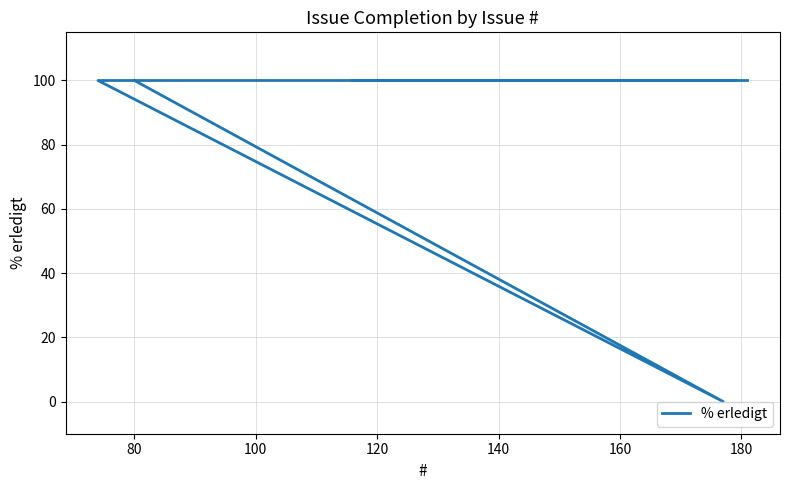

The chart shows a value of -59 at 80. True or false?

False